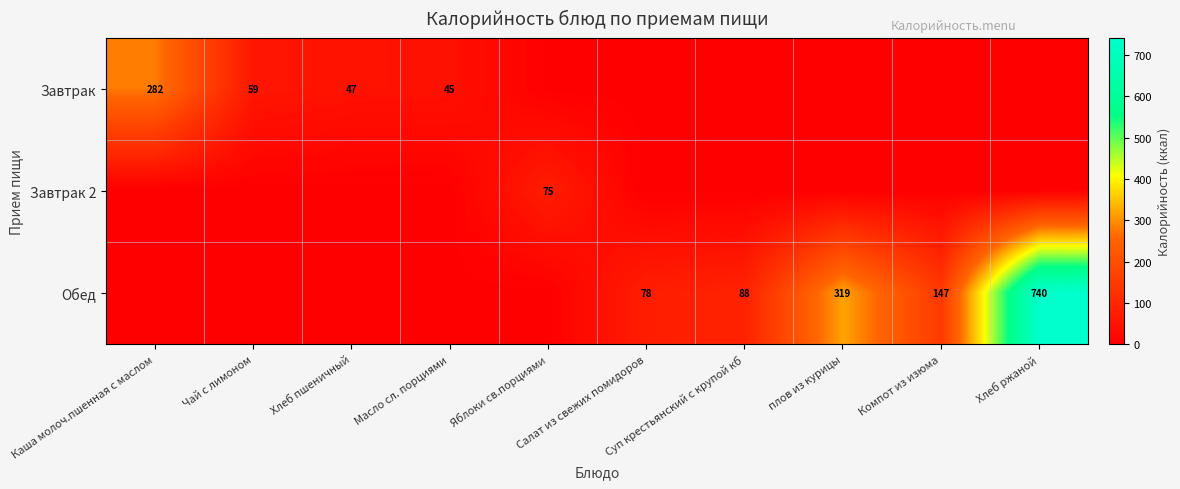

List the series in order of their peak value, lowest first.

Завтрак 2, Завтрак, Обед